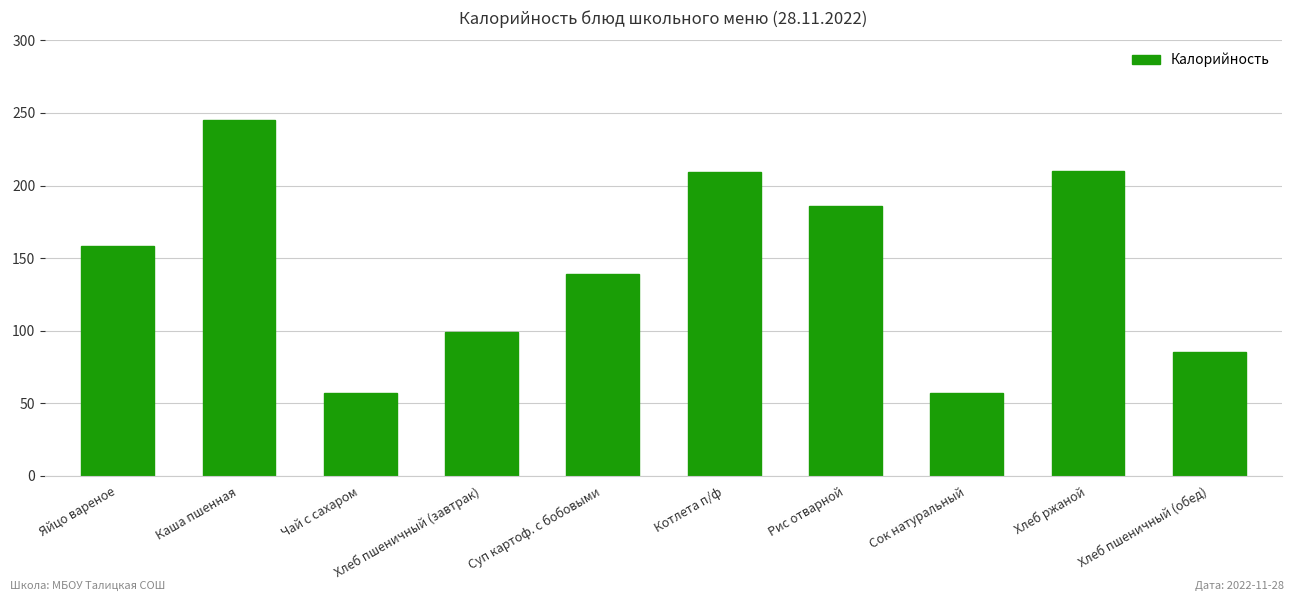

How many categories are shown in the chart?

10